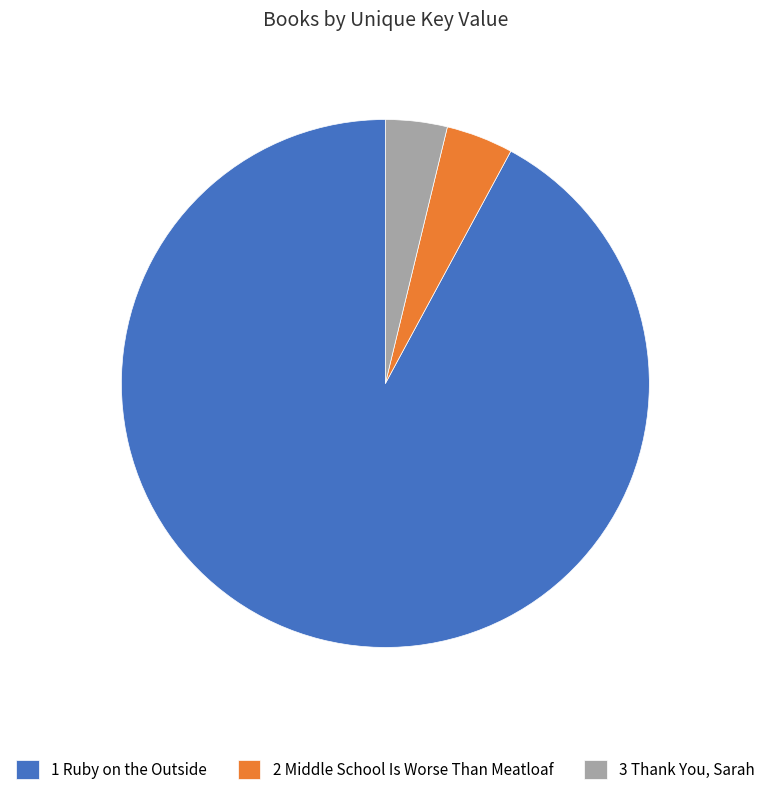

Is the sum of 1 Ruby on the Outside and 2 Middle School Is Worse Than Meatloaf greater than half?

Yes